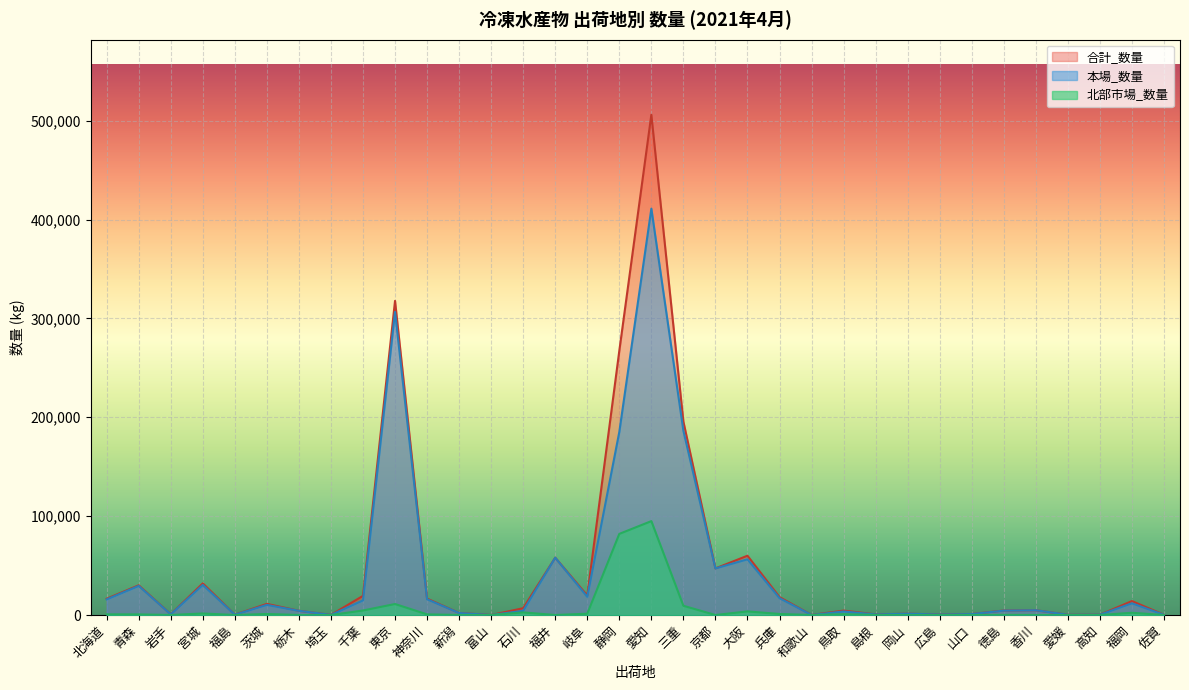

At which category does the chart reach its minimum across all series?

福島